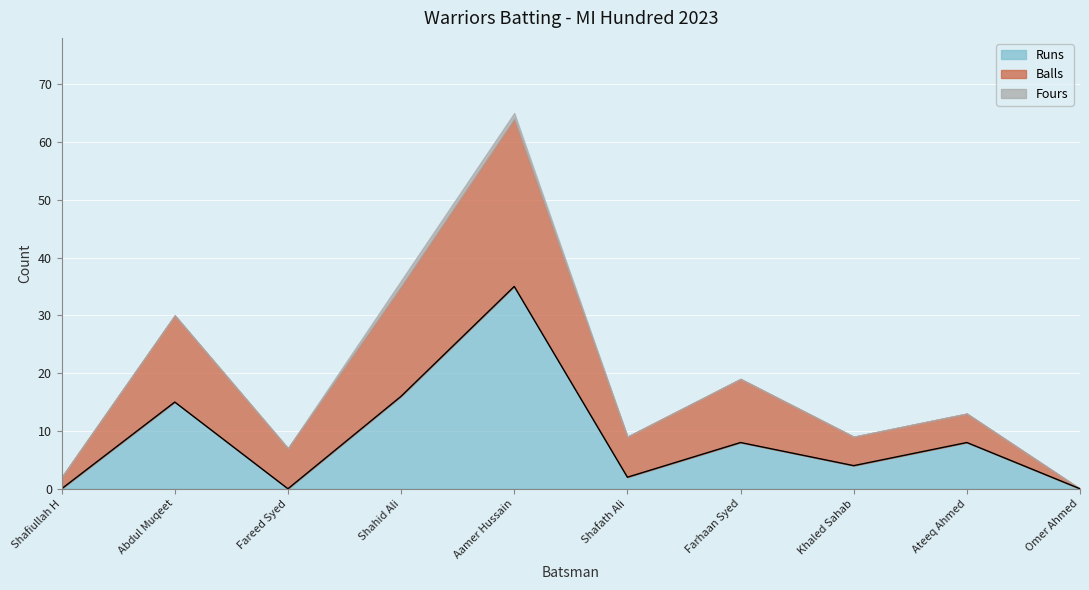

Which label corresponds to the smallest value in the chart?

Shafiullah H